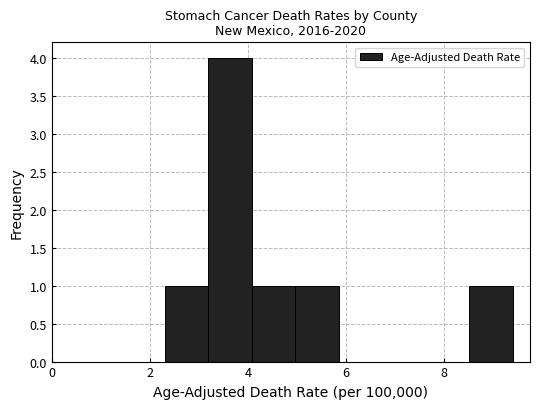

Reading left to right, list every bar in this chart as the range it spans on the x-axis followed by its height. Neither the bar edges nor the heights are printed on the chart, so give them approximately, as read against the axes.

2.4 to 3.2: 1
3.2 to 4.0: 4
4.0 to 5.0: 1
5.0 to 5.8: 1
5.8 to 6.8: 0
6.8 to 7.6: 0
7.6 to 8.6: 0
8.6 to 9.4: 1